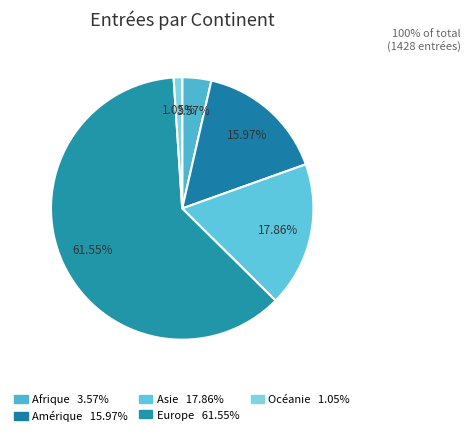

What is the majority slice?

Europe